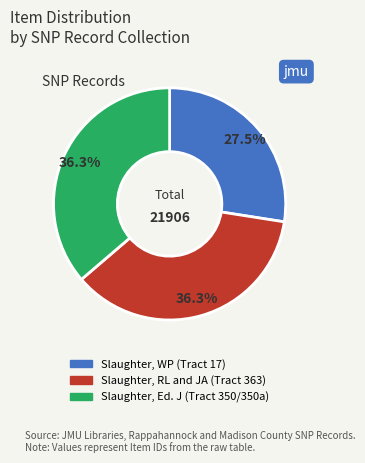

Which slice is the smallest?

Slaughter, WP (Tract 17)